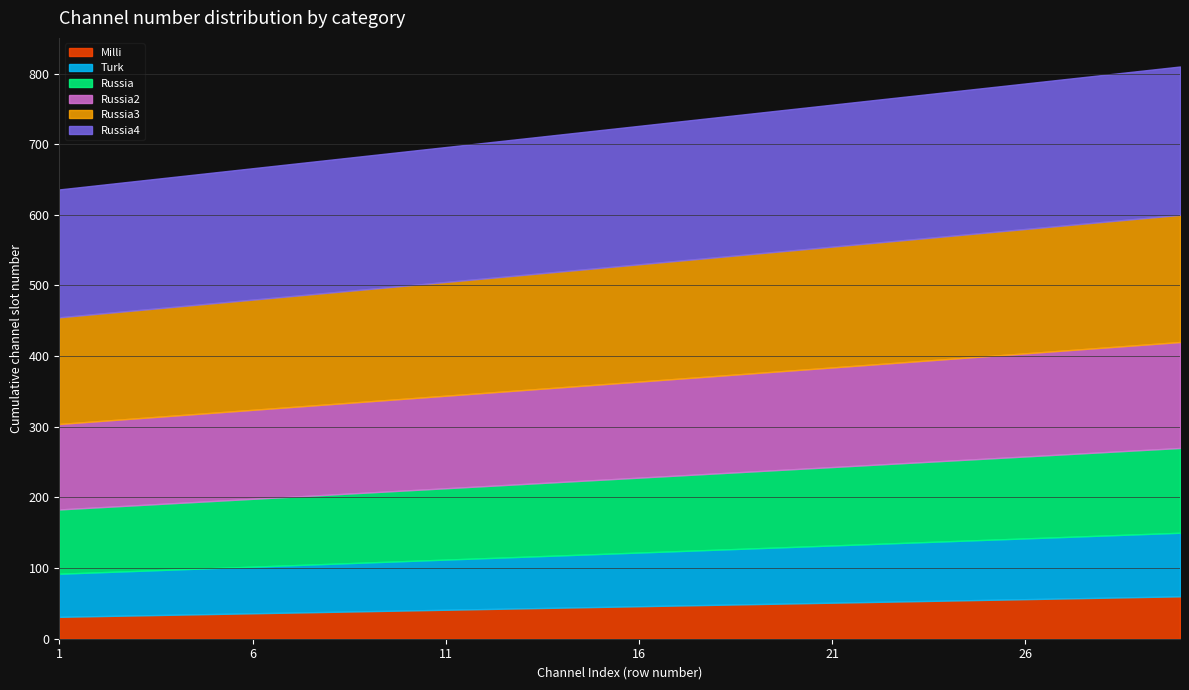

Where does the Russia2 series first go above 136?

17